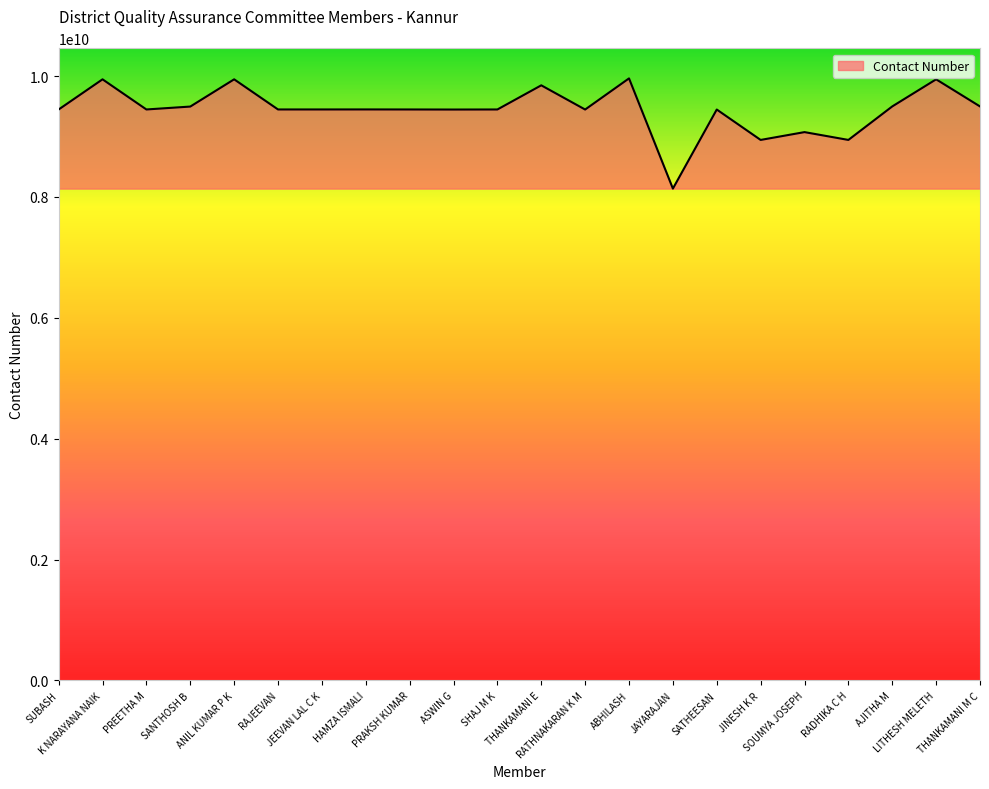

Between ANIL KUMAR P K and JAYARAJAN, which is larger?

ANIL KUMAR P K